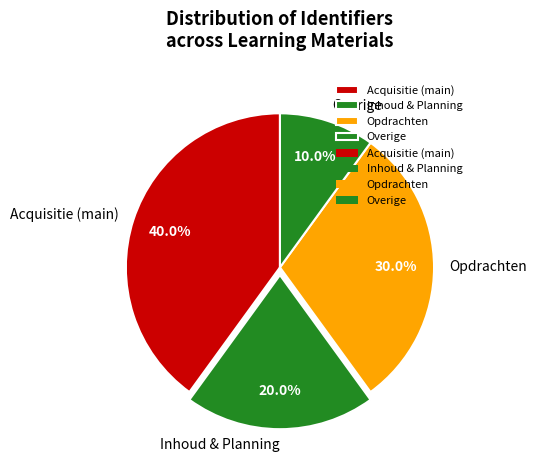

What is the ratio of the value at Opdrachten to the value at Inhoud & Planning?

1.5